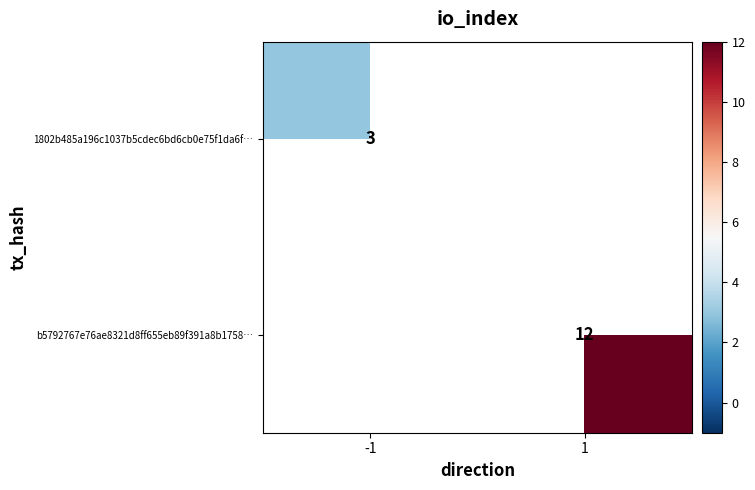

The value of b5792767e76ae8321d8ff655eb89f391a8b1758… at 1 is 22. True or false?

False